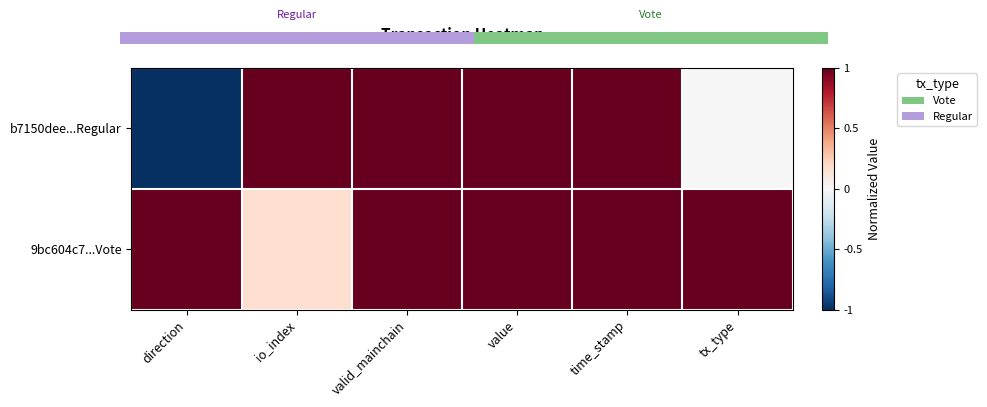

How many data points in b7150dee...Regular are less than 1?

2